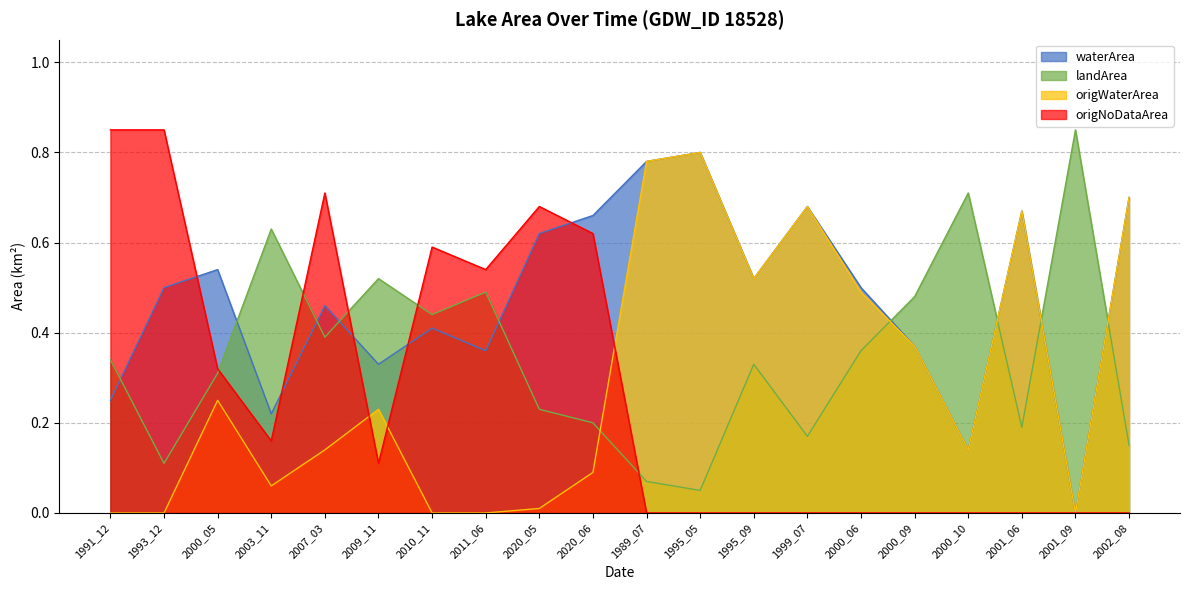

What is the sum of all waterArea values?

9.5